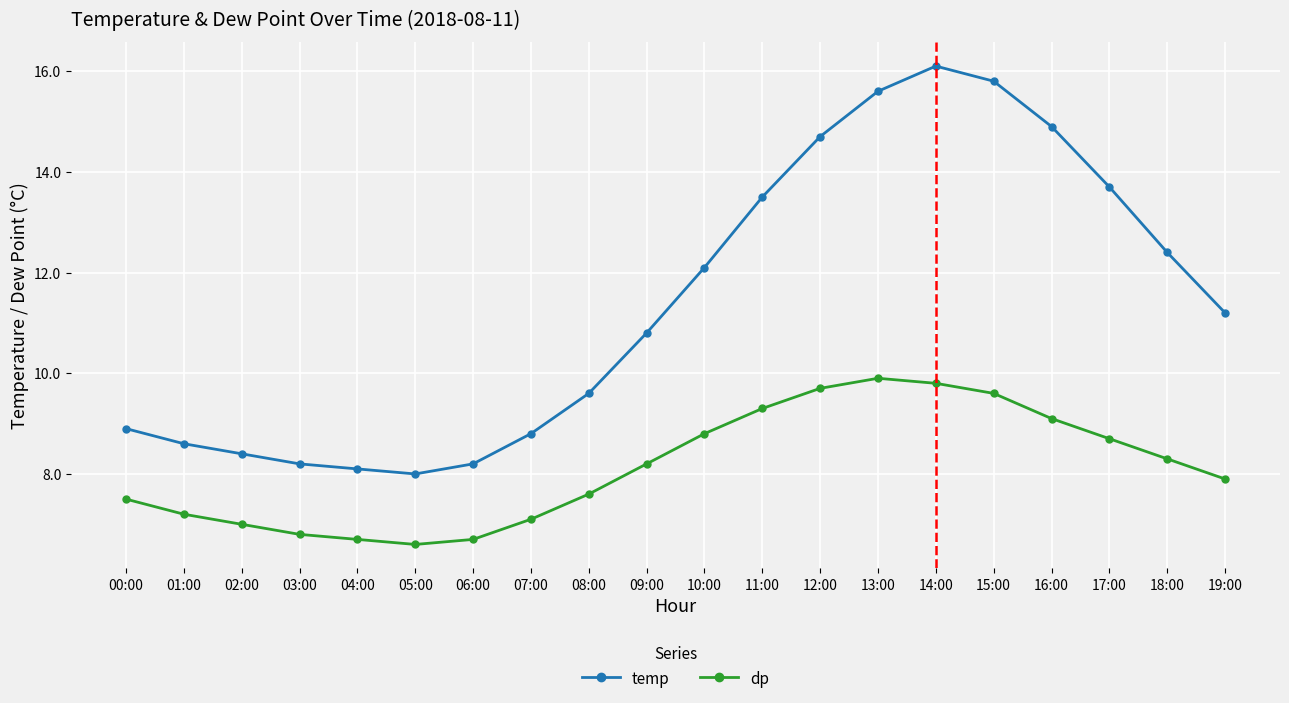

What is the difference between the highest and lowest values at 11:00?

4.2